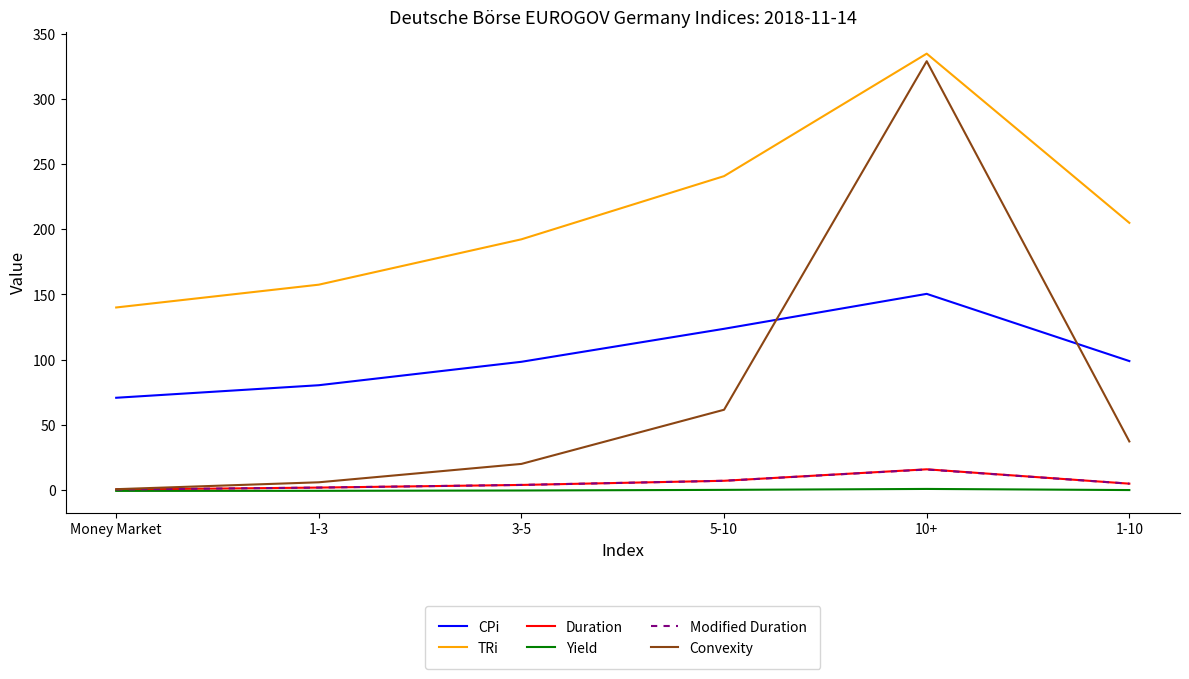

The CPi series shows 150.5 at 10+. True or false?

True